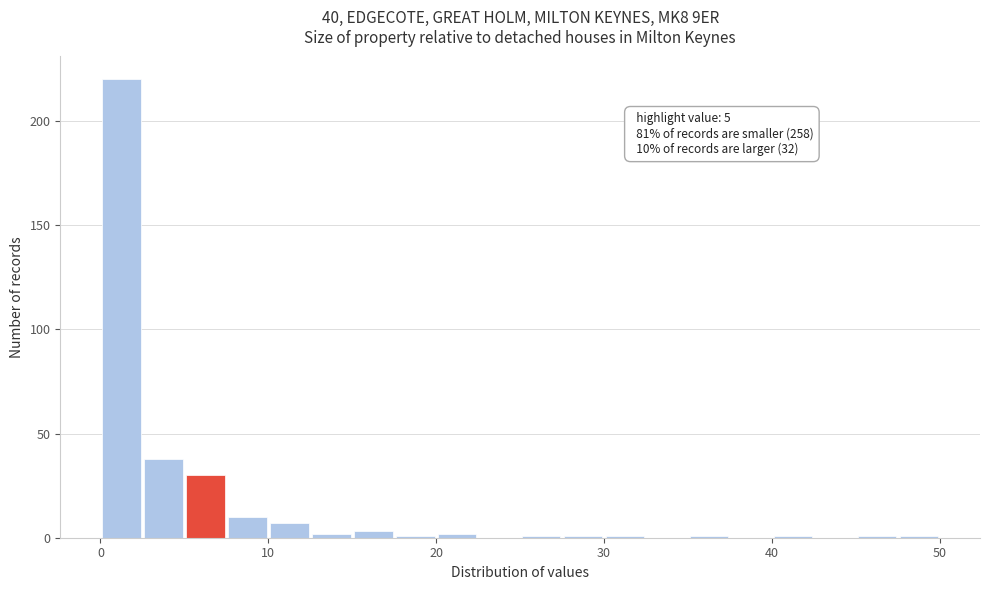

Around what value on the x-axis is the tallest bar? Give the approximate position of its centre, as read against the axis.

1